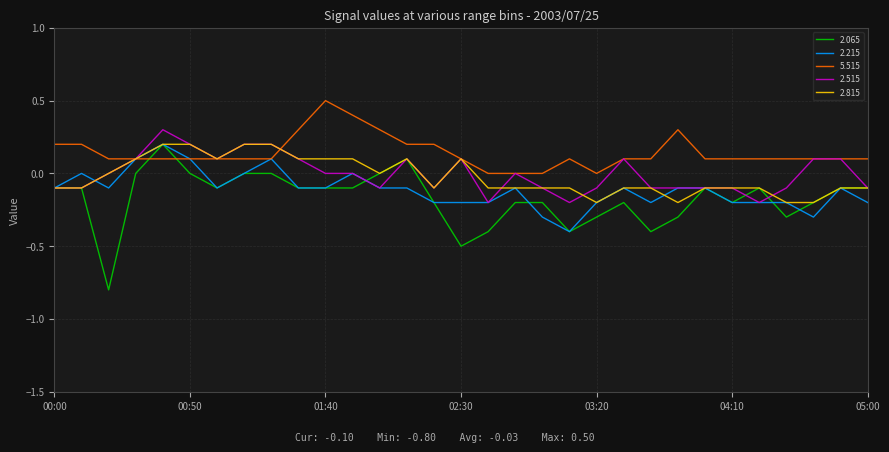

What is the sum of all 2.815 values?

-0.7